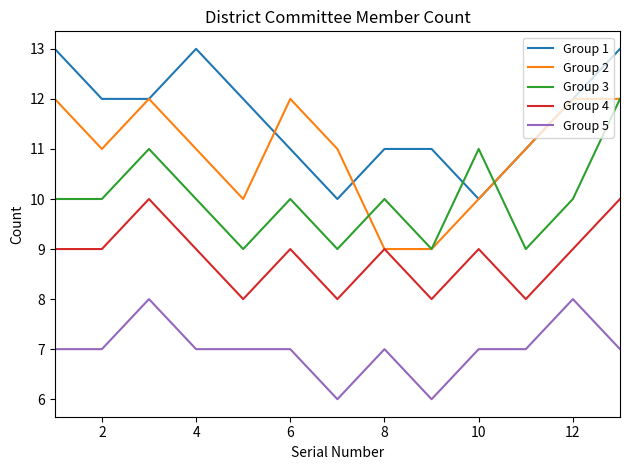

What is the lowest value of the Group 4 series?

8